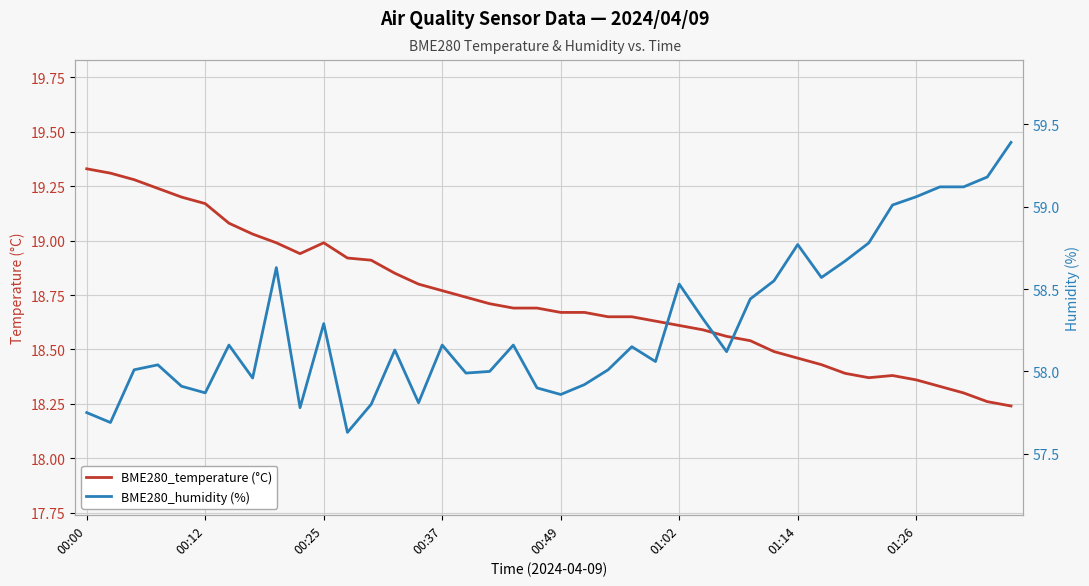

How many series are shown in this chart?

2